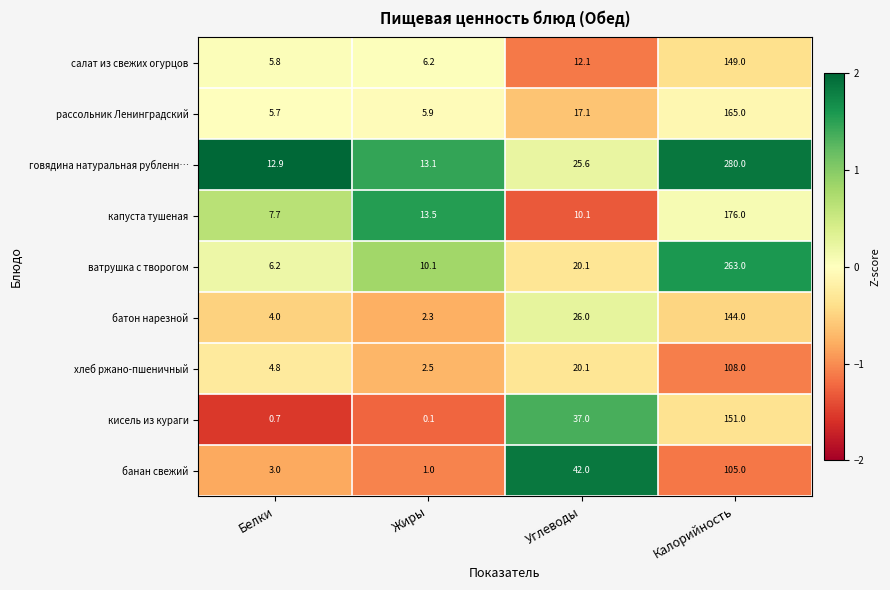

The value of батон нарезной at Жиры is 2.3. True or false?

True